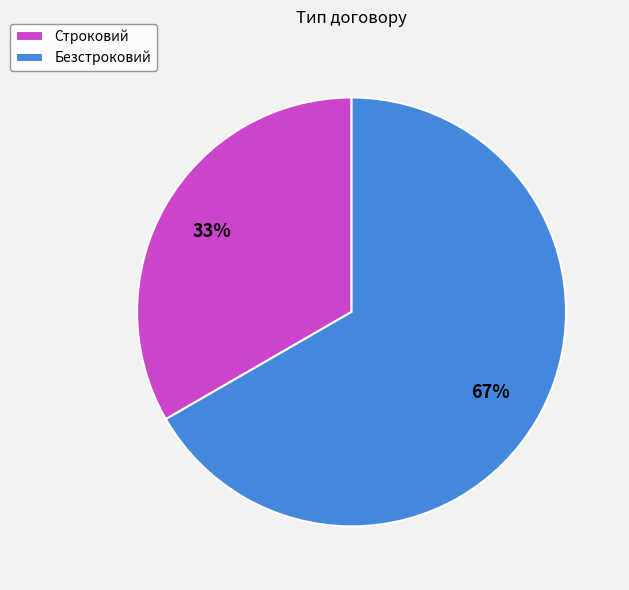

What percentage is the Безстроковий slice, to the nearest percent?

67%